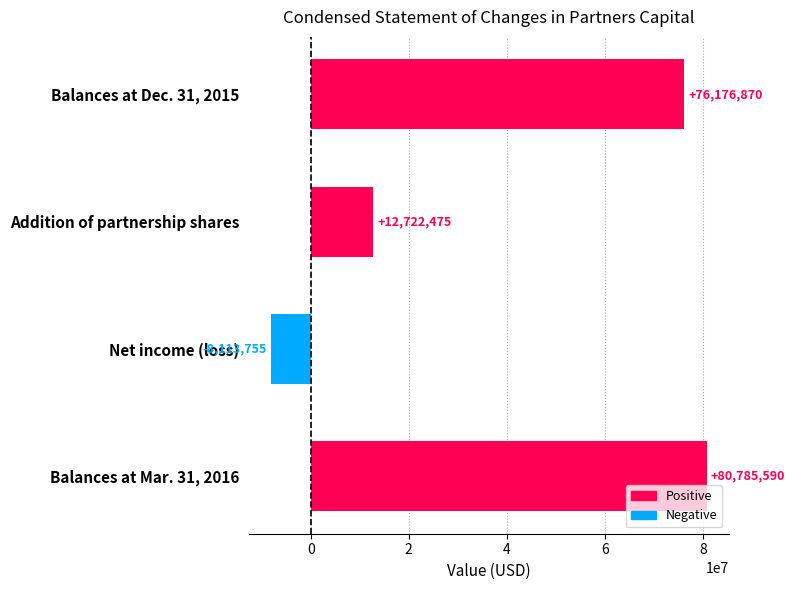

Is it true that the value at Balances at Dec. 31, 2015 is 49755707?

False